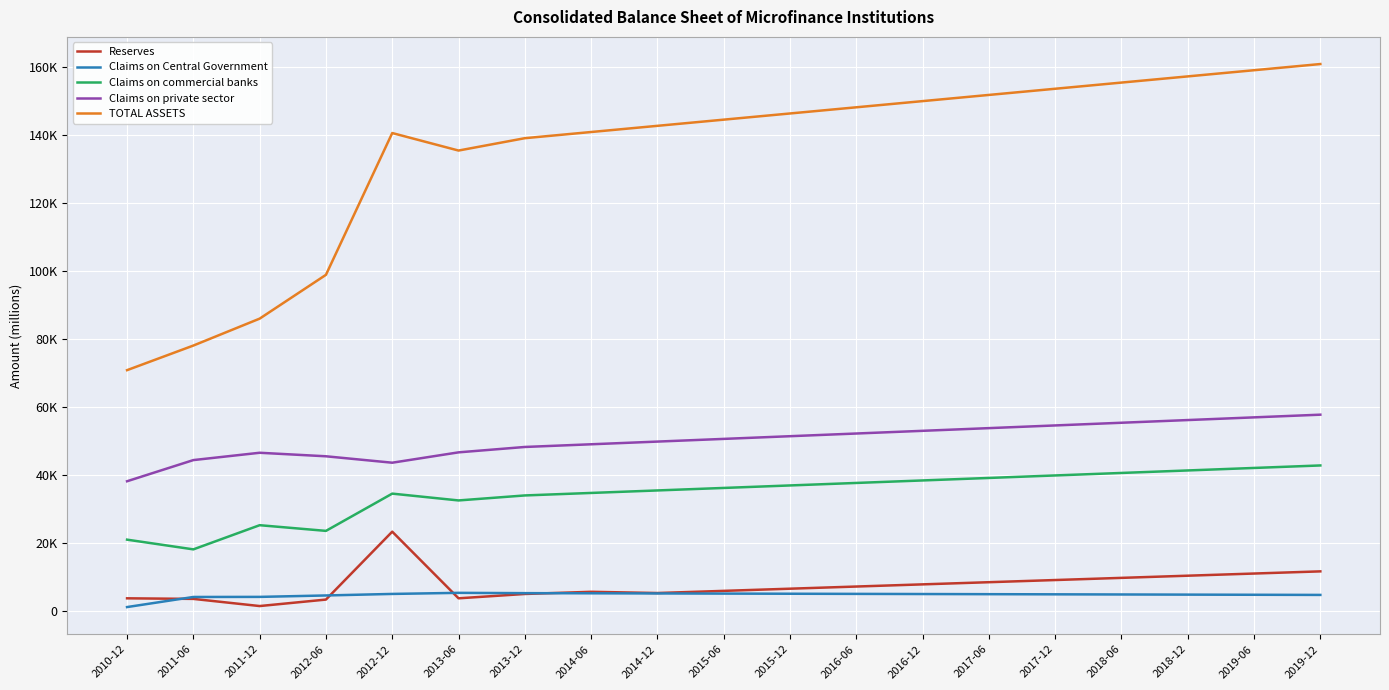

Does the chart display data point markers on the line(s)?

No